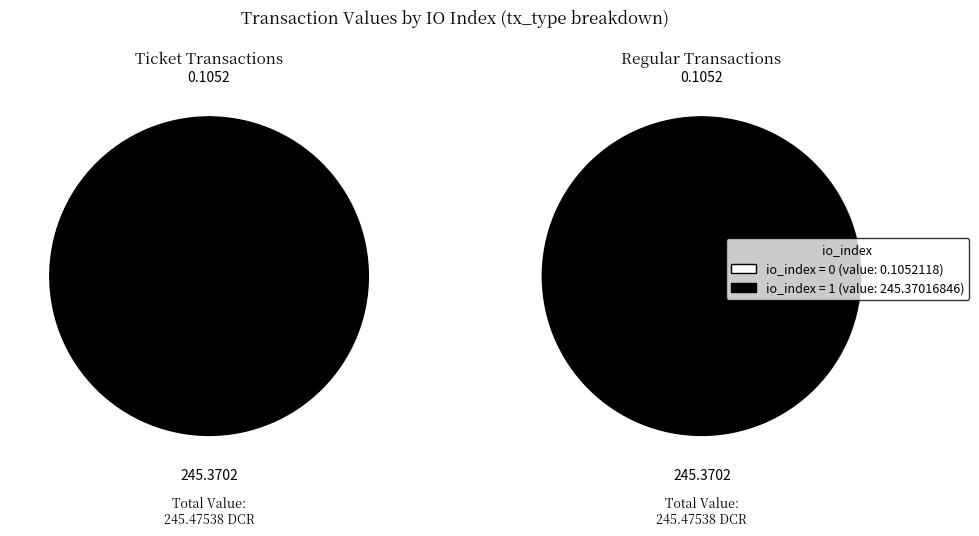

Rank the series at io_index=1 from highest to lowest value.

Ticket, Regular